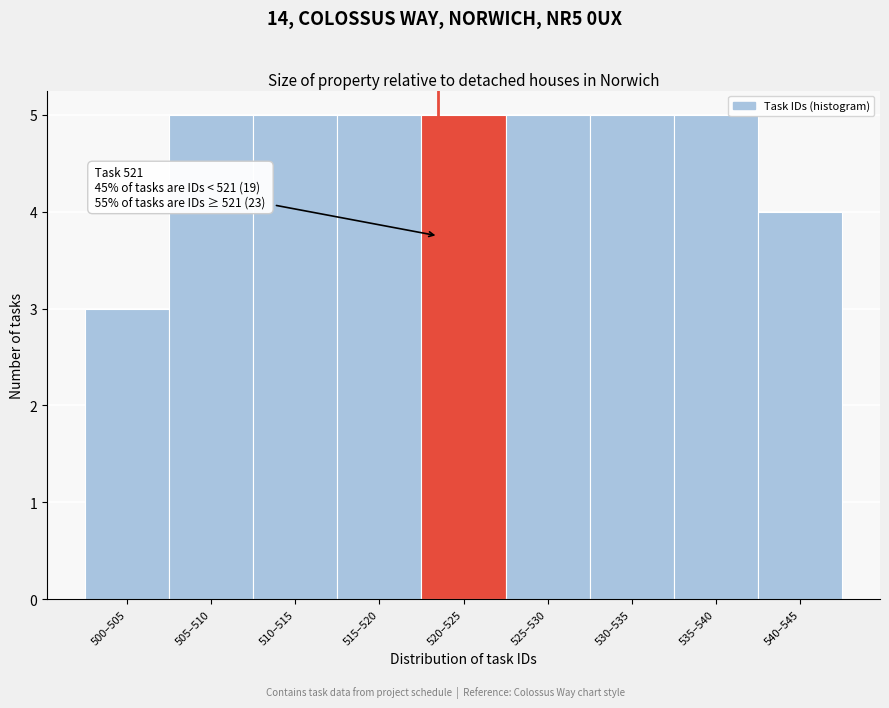

Reading left to right, what are all the values shown in this chart?

3	5	5	5	5	5	5	5	4